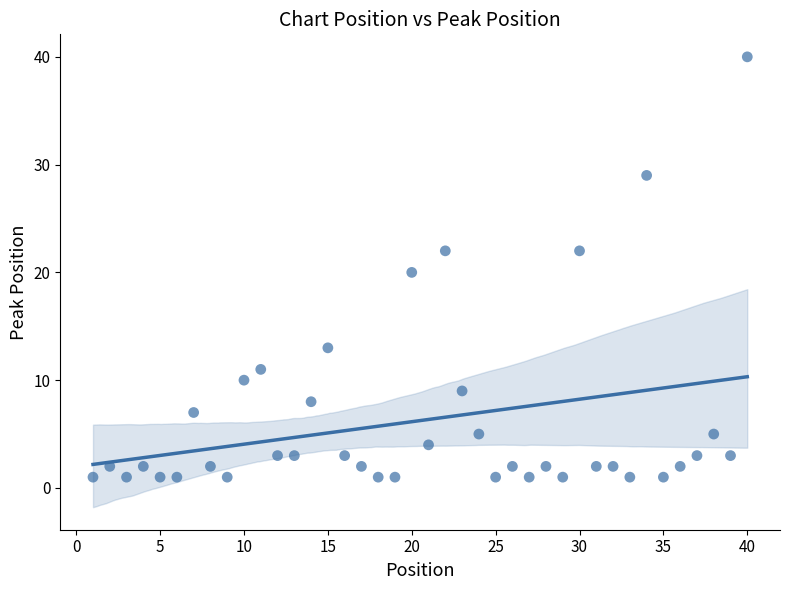

What is the range of Y values (max minus min)?

39